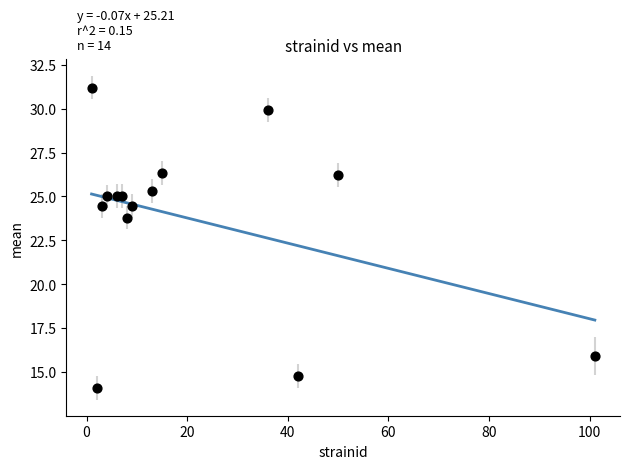

What Y value in the scatter plot is closest to 22?

23.8